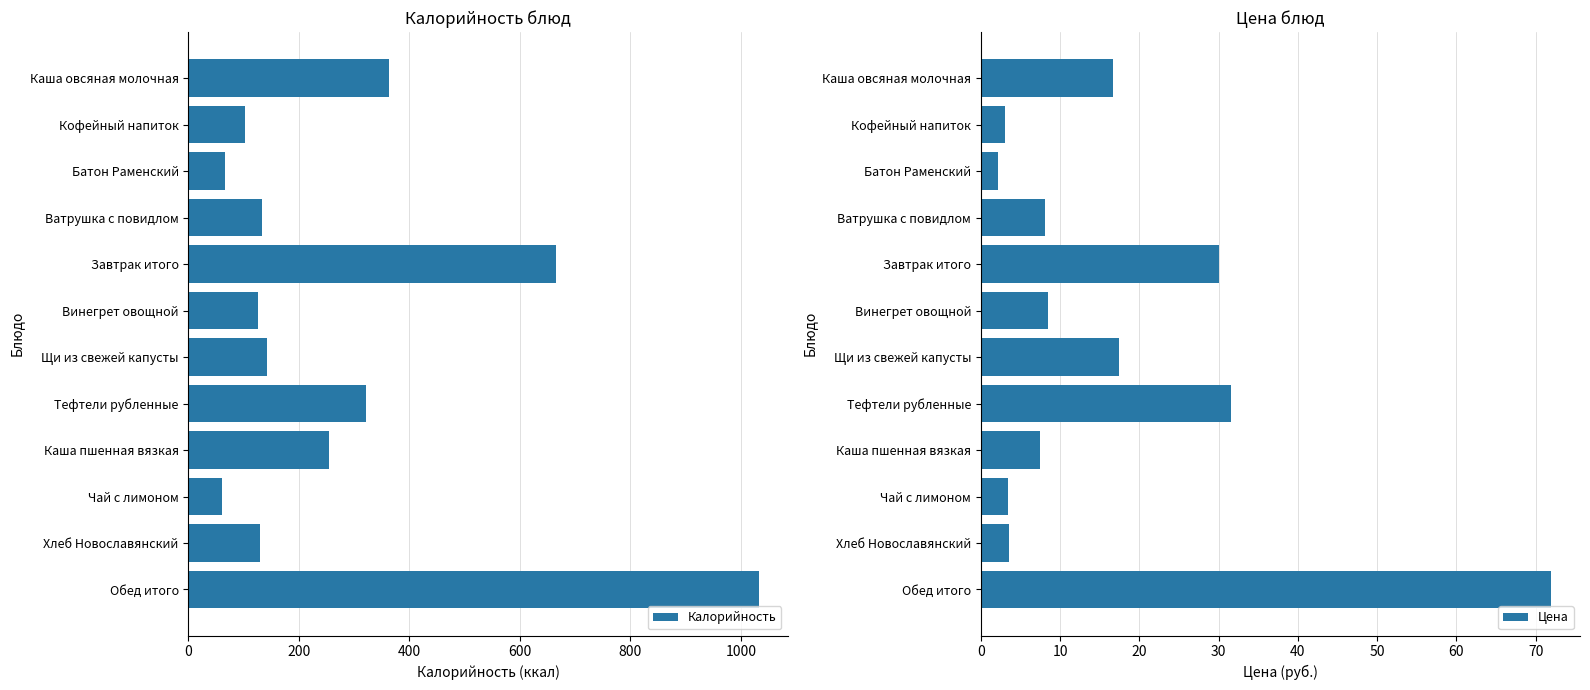

What value does the Калорийность series have at Чай с лимоном?

60.0